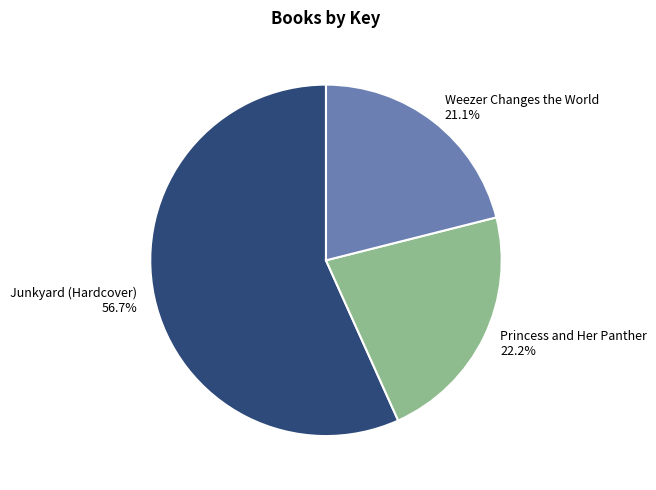

Do Princess and Her Panther and Weezer Changes the World together represent more than half of the pie?

No